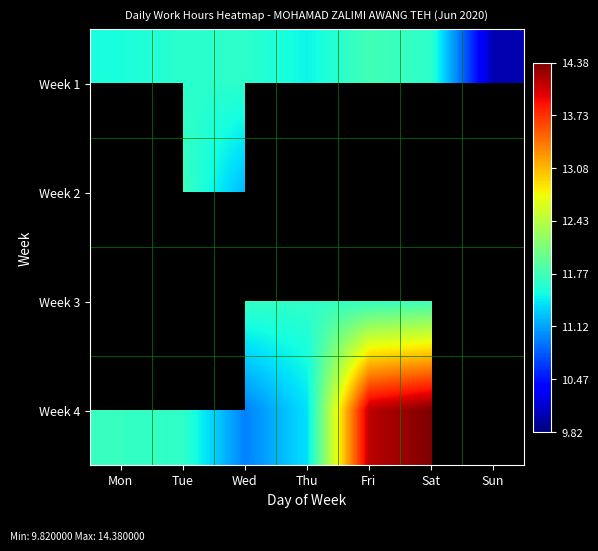

What is the minimum value shown in the chart?

9.8